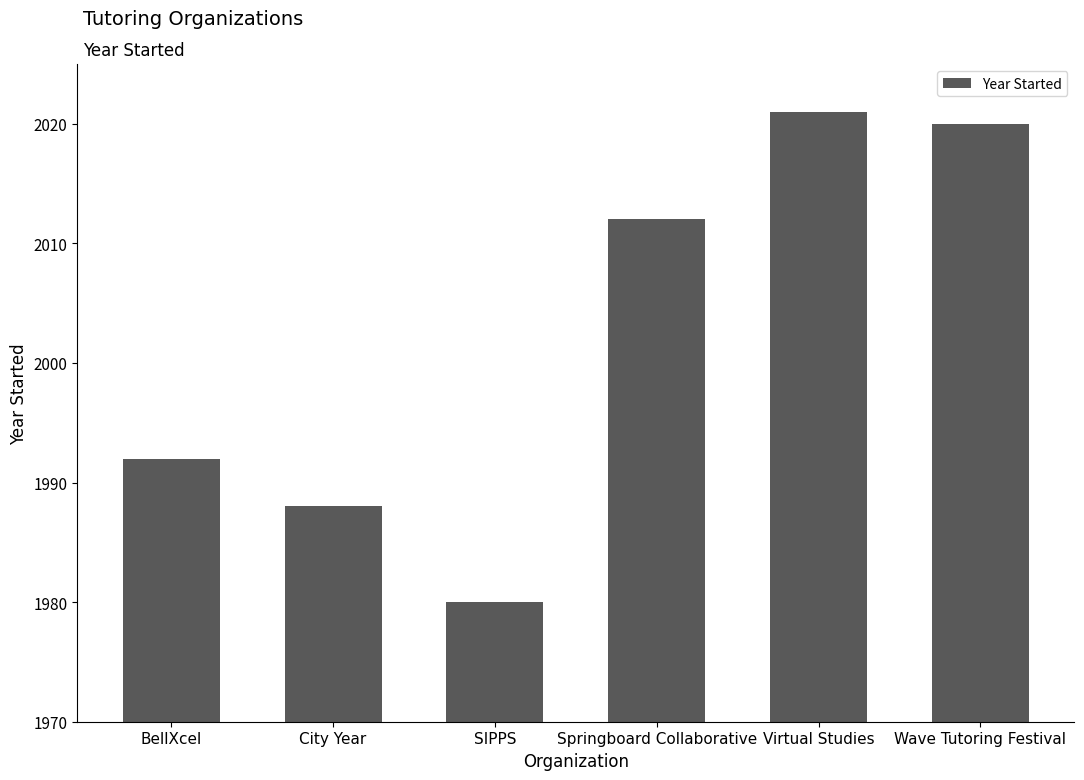

List the labels in order of value, largest first.

Virtual Studies, Wave Tutoring Festival, Springboard Collaborative, BellXcel, City Year, SIPPS